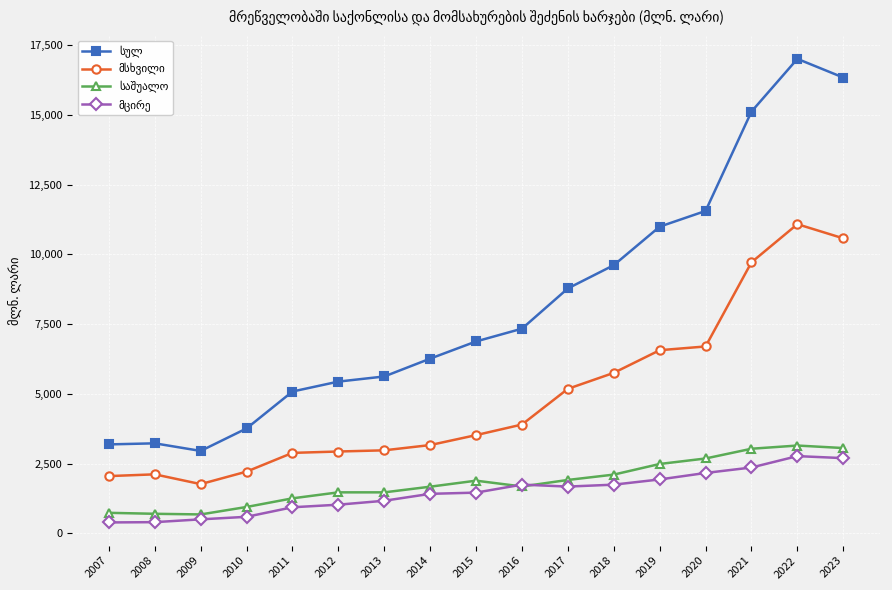

What is the minimum value shown in the chart?

395.5